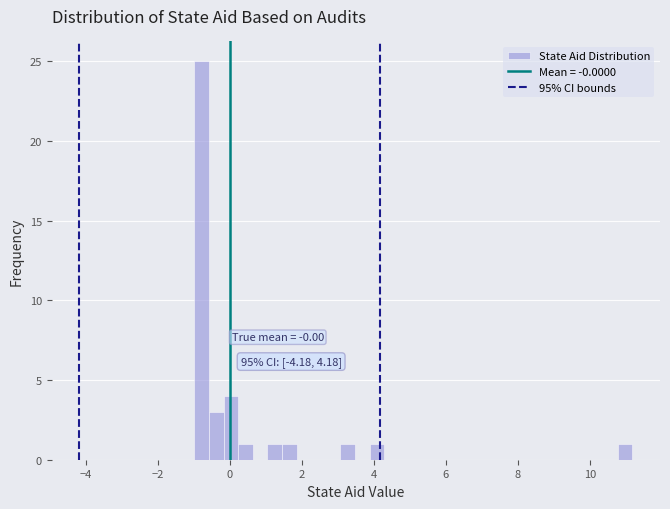

Around what value on the x-axis is the tallest bar? Give the approximate position of its centre, as read against the axis.

-0.8